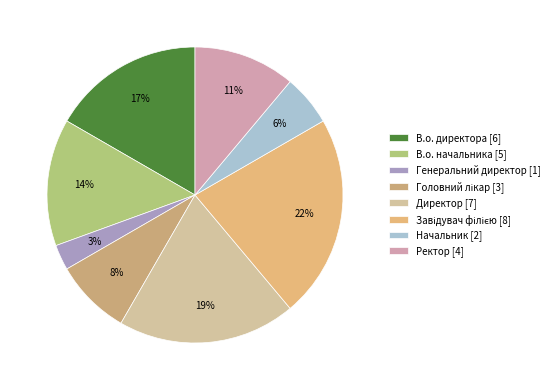

How many slices are in this pie chart?

8